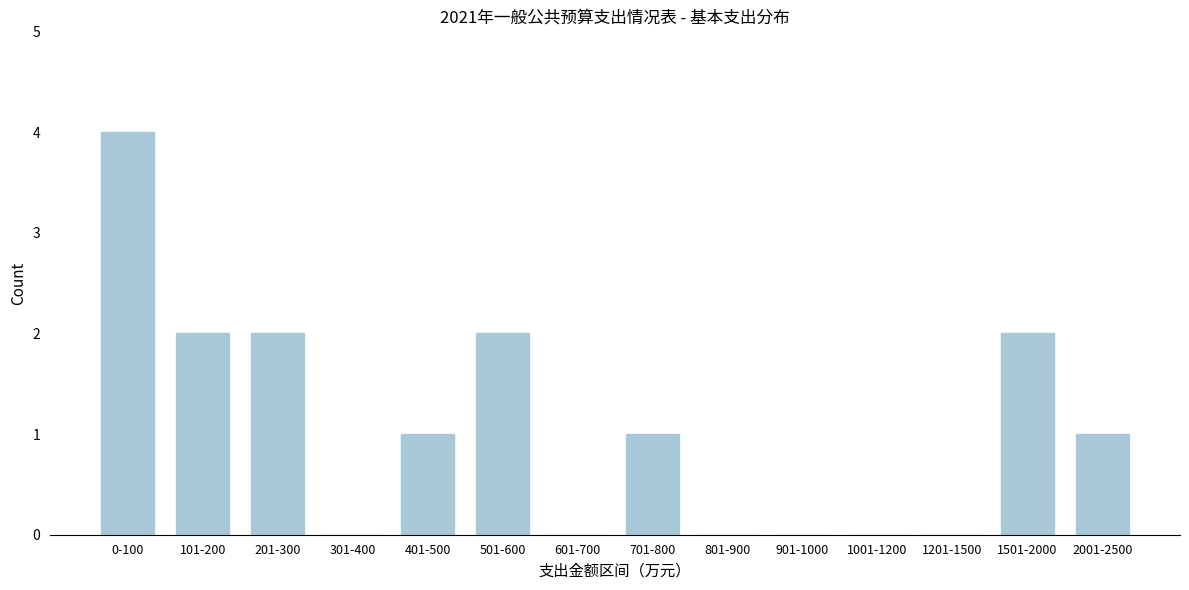

Reading right to left, extract all data points from this chart.

2001-2500=1	1501-2000=2	1201-1500=0	1001-1200=0	901-1000=0	801-900=0	701-800=1	601-700=0	501-600=2	401-500=1	301-400=0	201-300=2	101-200=2	0-100=4